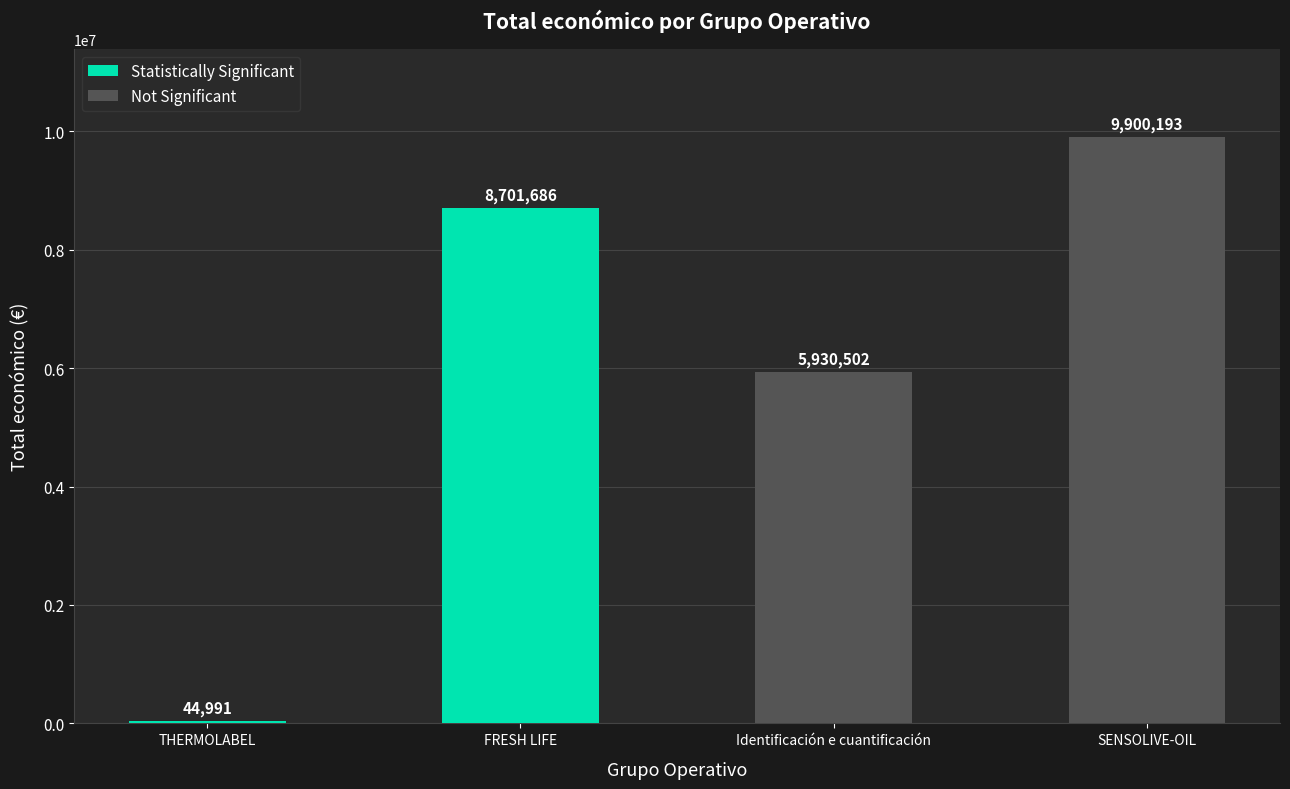

What position from the left is Identificación e cuantificación?

3